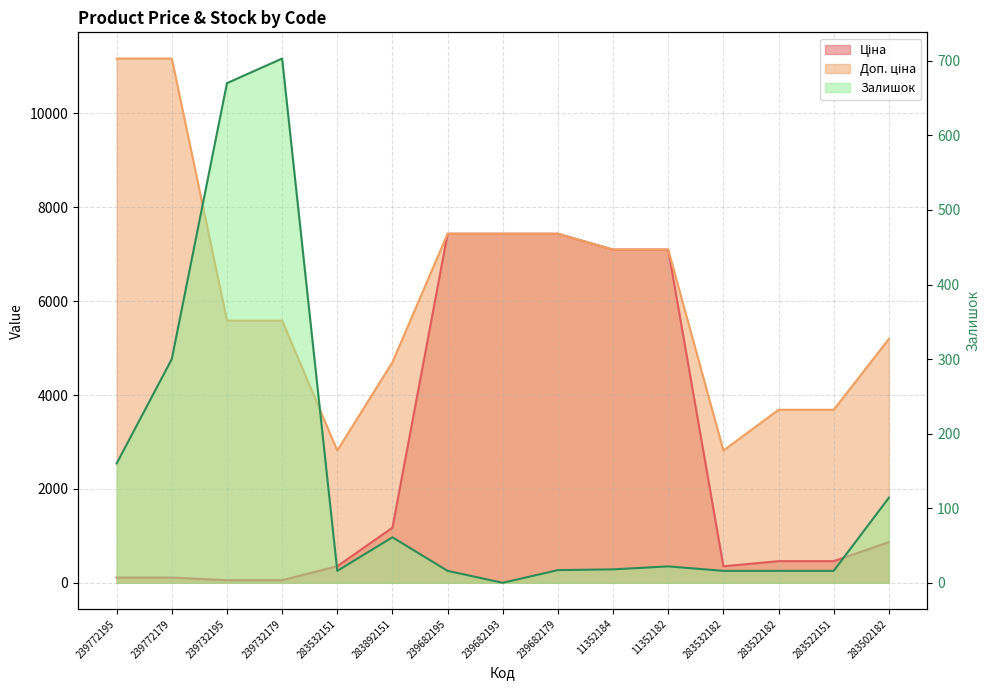

Reading right to left, transcribe all the data shown in this chart.

Ціна: 283502182=865.9	283522151=460.8	283522182=460.8	283532182=352.2	11352182=7098.8	11352184=7098.8	239682179=7436.2	239682193=7436.2	239682195=7436.2	283892151=1174.7	283532151=352.2	239732179=55.9	239732195=55.9	239772179=111.7	239772195=111.7
Доп. ціна: 283502182=5195.4	283522151=3686.5	283522182=3686.5	283532182=2818.0	11352182=7098.8	11352184=7098.8	239682179=7436.2	239682193=7436.2	239682195=7436.2	283892151=4698.8	283532151=2818.0	239732179=5585.0	239732195=5585.0	239772179=11169.0	239772195=11169.0
Залишок: 283502182=114.0	283522151=16.0	283522182=16.0	283532182=16.0	11352182=22.0	11352184=18.0	239682179=17.0	239682193=0.0	239682195=16.0	283892151=61.0	283532151=16.0	239732179=703.0	239732195=670.0	239772179=300.0	239772195=160.0